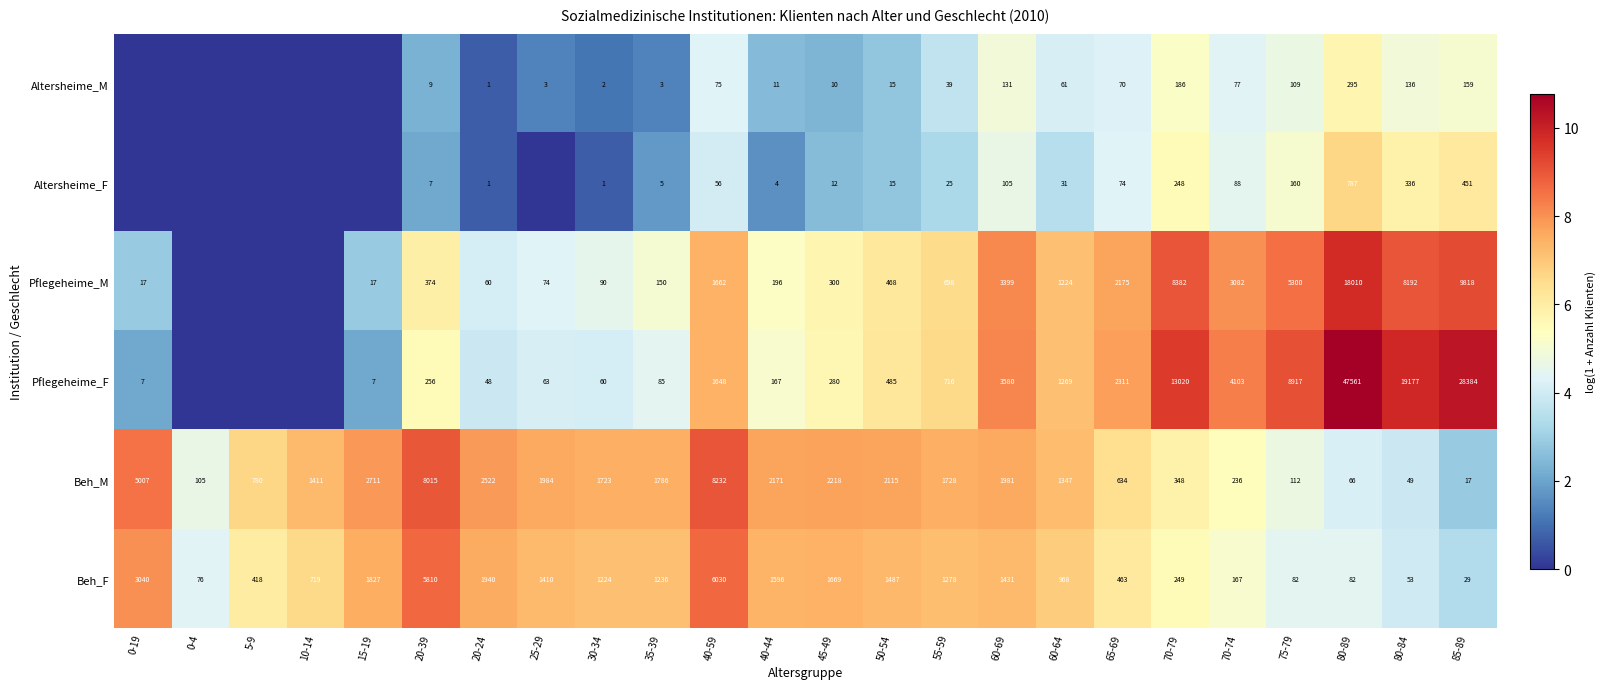

What is the total value across all series at 20-39?

14471